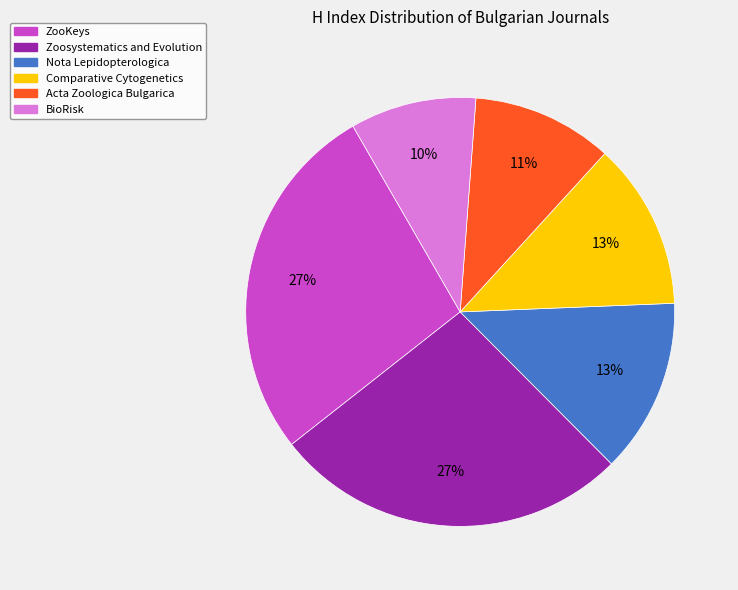

Which category has the smallest portion of the pie?

BioRisk